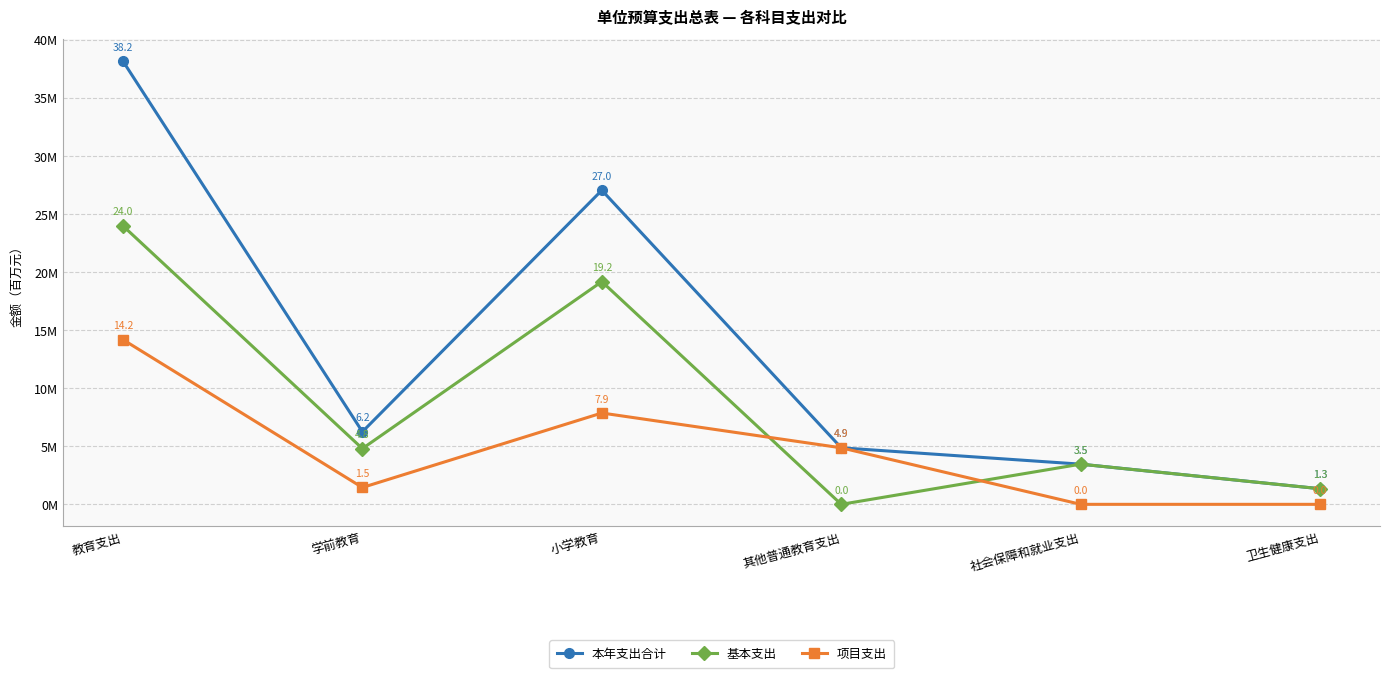

Which series ends up on top after the final intersection of 基本支出 and 项目支出?

基本支出